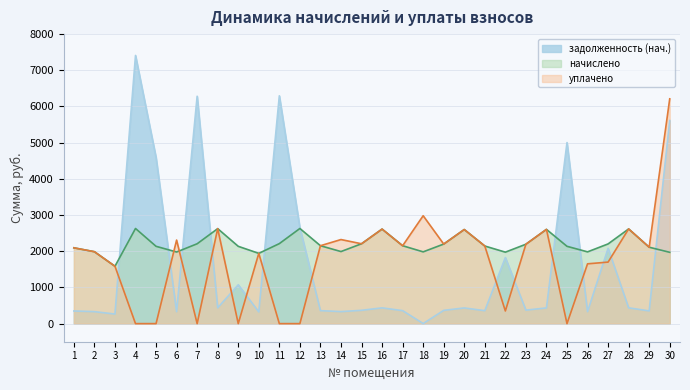

Read the задолженность (нач.) value at 22.

1825.0